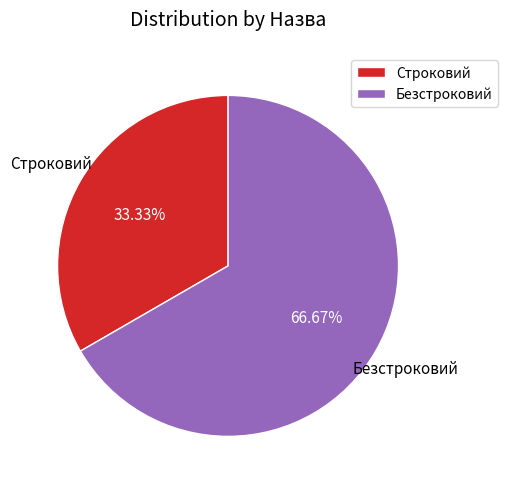

Which has a higher value, Строковий or Безстроковий?

Безстроковий